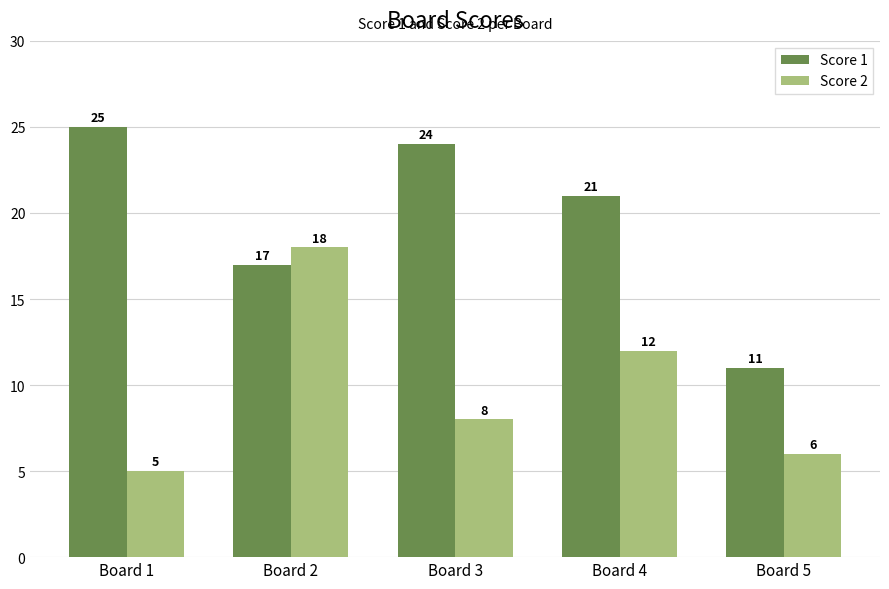

Which category has the highest value in the Score 2 series?

Board 2